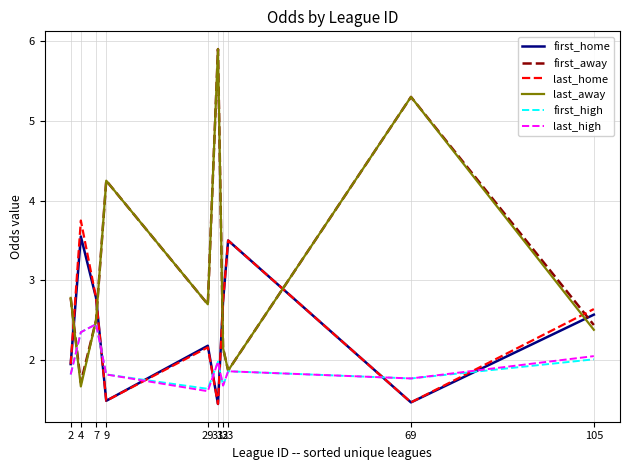

At which label is first_away closest to 3?

2